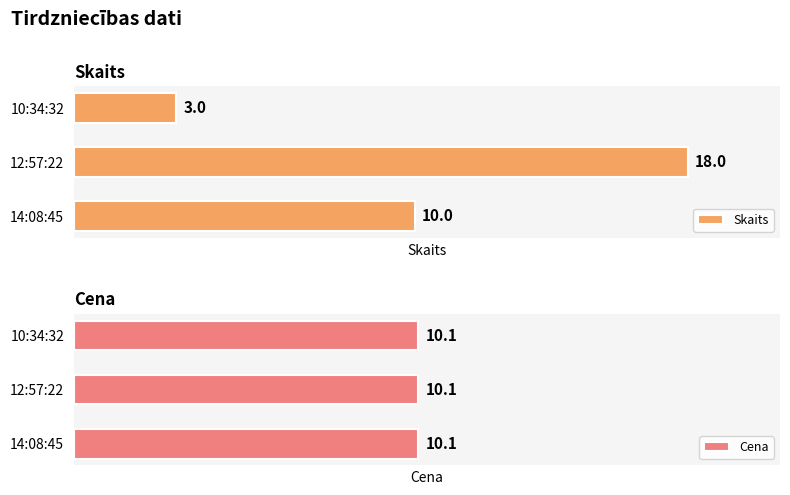

Rank the series by their maximum value, from highest to lowest.

Skaits, Cena